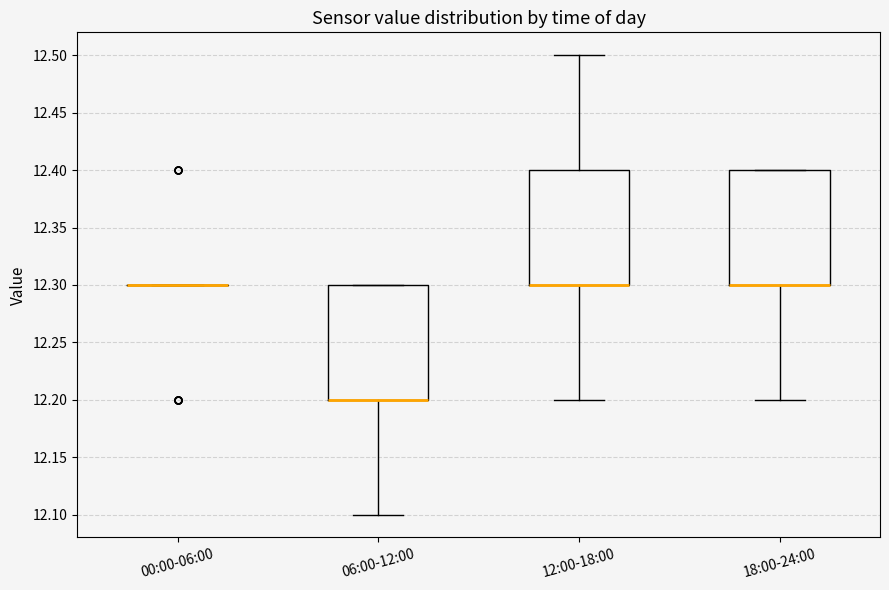

Reading left to right, transcribe this box plot: for each box, give where its median line is, the range the box spans, and where its two whiskers end, as read against the y-axis. The values are not printed on the chart, so give them approximately, as read against the axis.

00:00-06:00: box collapsed to a line at 12.3, whiskers 12.3 to 12.3
06:00-12:00: median 12.2 (drawn on the box's lower edge), box 12.2 to 12.3, whiskers 12.1 to 12.3
12:00-18:00: median 12.3 (drawn on the box's lower edge), box 12.3 to 12.4, whiskers 12.2 to 12.5
18:00-24:00: median 12.3 (drawn on the box's lower edge), box 12.3 to 12.4, whiskers 12.2 to 12.4